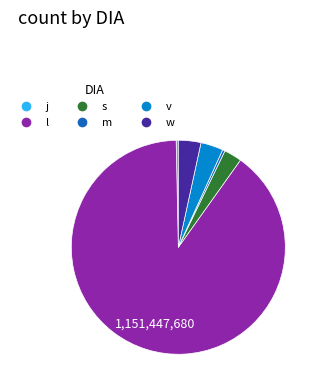

Count the number of slices in the pie.

6